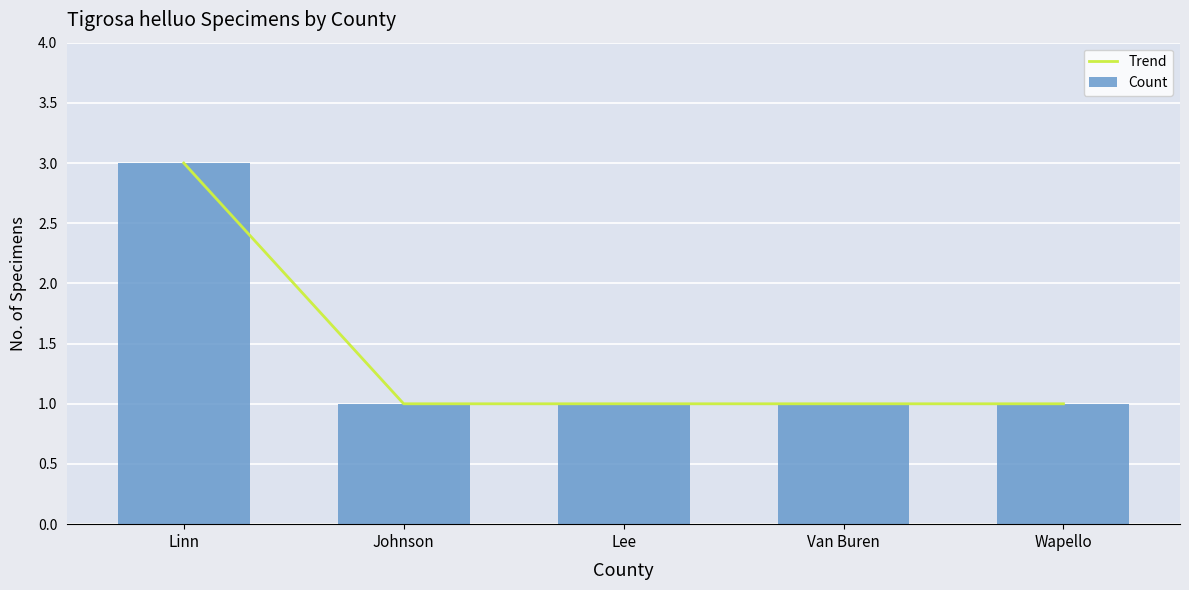

Reading right to left, what are all the values shown in this chart?

Trend: 1	1	1	1	3
Count: 1	1	1	1	3